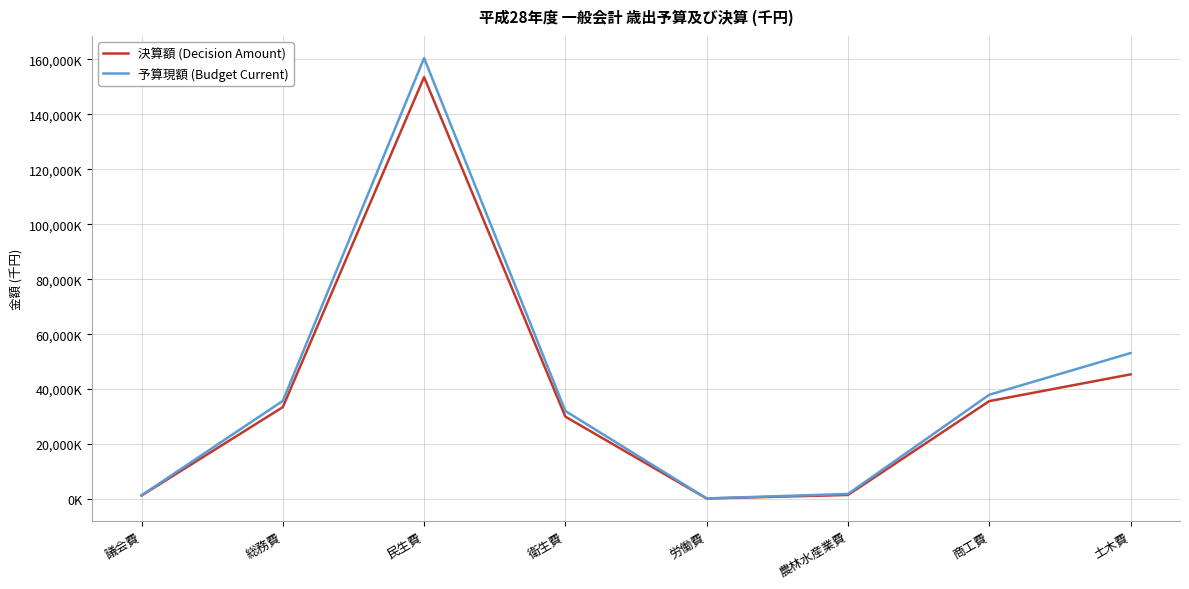

What are all the series names shown in the legend?

決算額 (Decision Amount), 予算現額 (Budget Current)